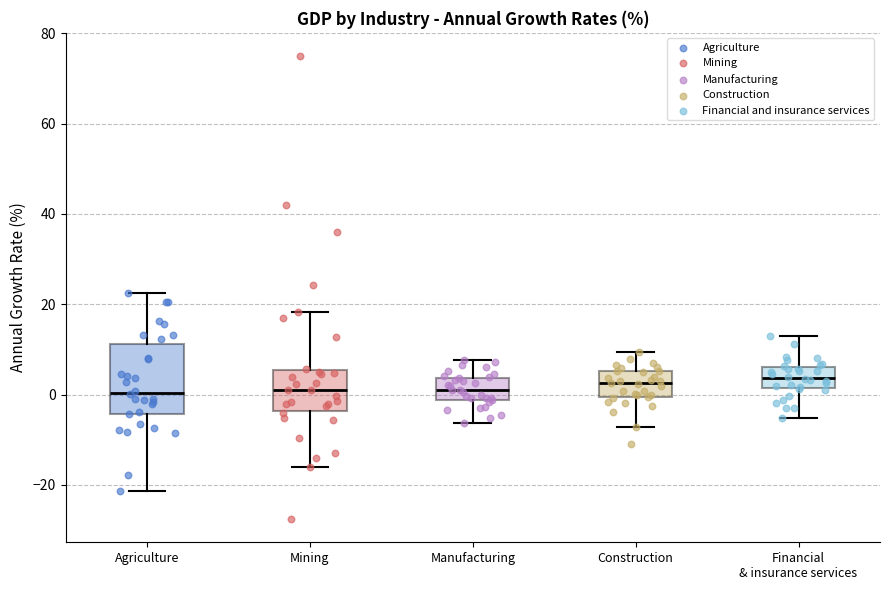

Reading left to right, read every box against the y-axis: the position of its median line, the range the box covers, and the ends of its whiskers. The values are not printed on the chart, so give them approximately, as read against the axis.

Agriculture: median 0, box -4 to 12, whiskers -22 to 22
Mining: median 2, box -4 to 6, whiskers -16 to 18
Manufacturing: median 0, box -2 to 4, whiskers -6 to 8
Construction: median 2, box 0 to 6, whiskers -8 to 10
Financial & insurance services: median 4, box 2 to 6, whiskers -6 to 12